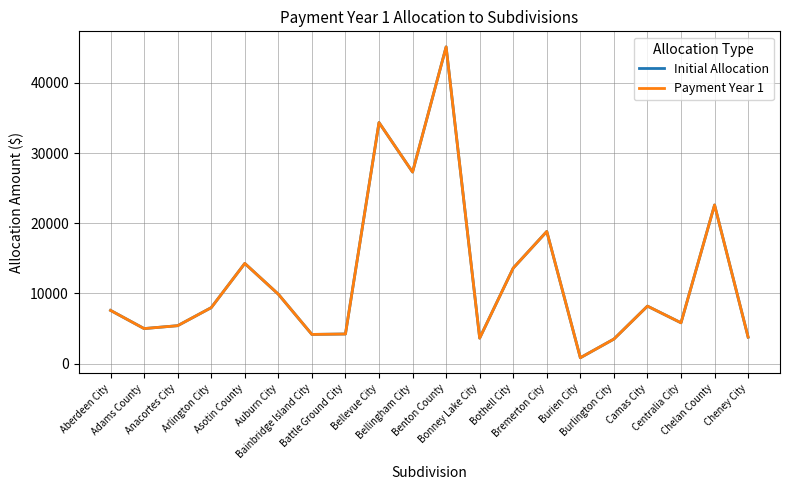

Is this an area chart (filled region under the line)?

No